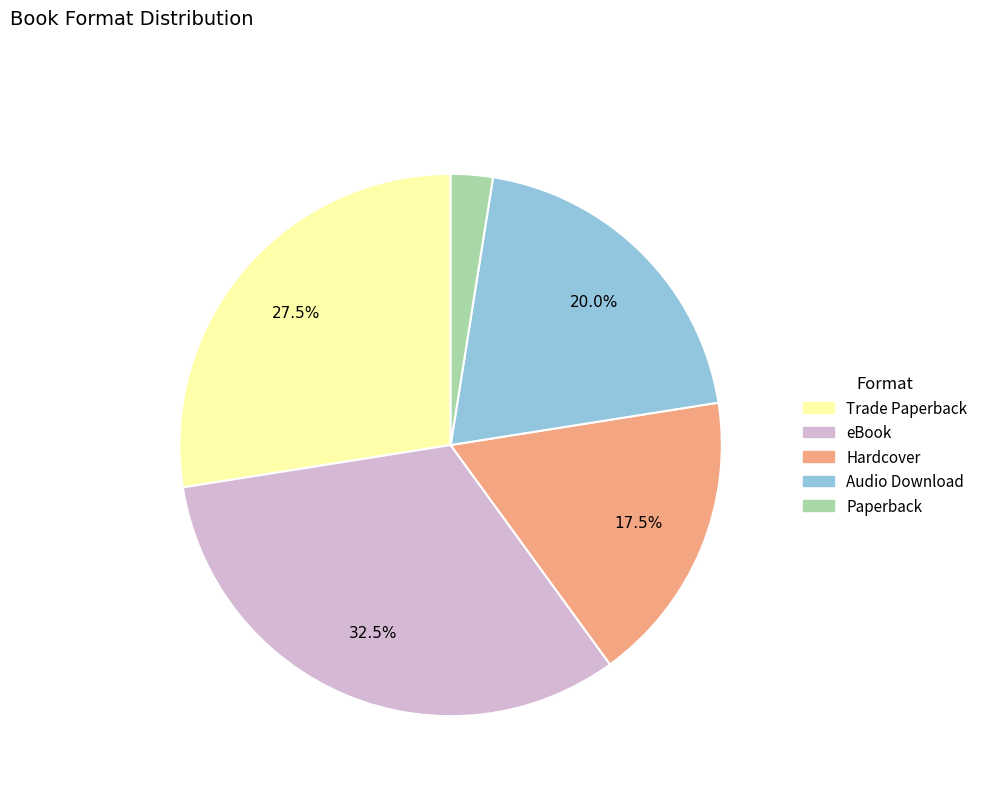

Rank the categories by value from highest to lowest.

eBook, Trade Paperback, Audio Download, Hardcover, Paperback